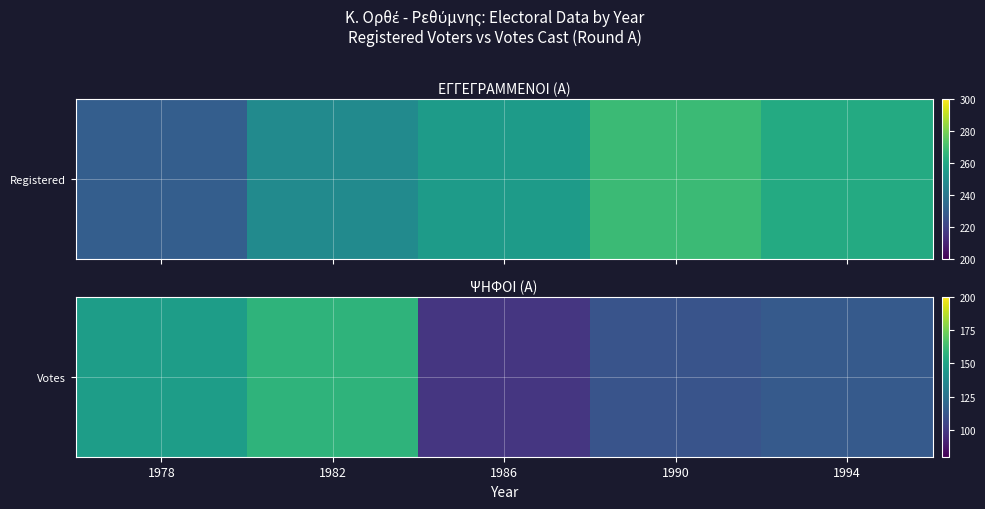

The chart shows a value of 228 at 1982. True or false?

False